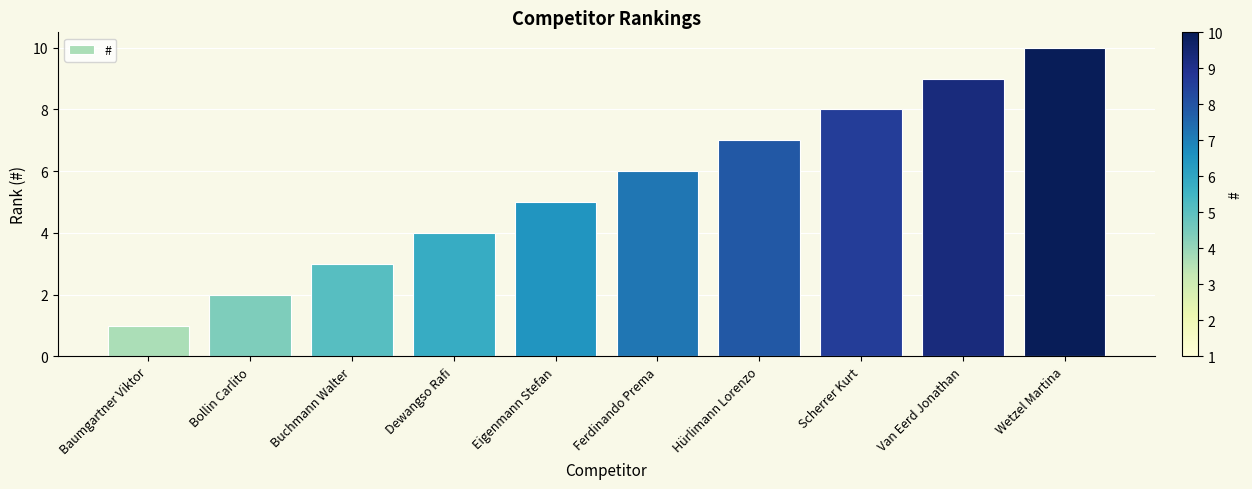

Rank the categories by value from highest to lowest.

Wetzel Martina, Van Eerd Jonathan, Scherrer Kurt, Hürlimann Lorenzo, Ferdinando Prema, Eigenmann Stefan, Dewangso Rafi, Buchmann Walter, Bollin Carlito, Baumgartner Viktor